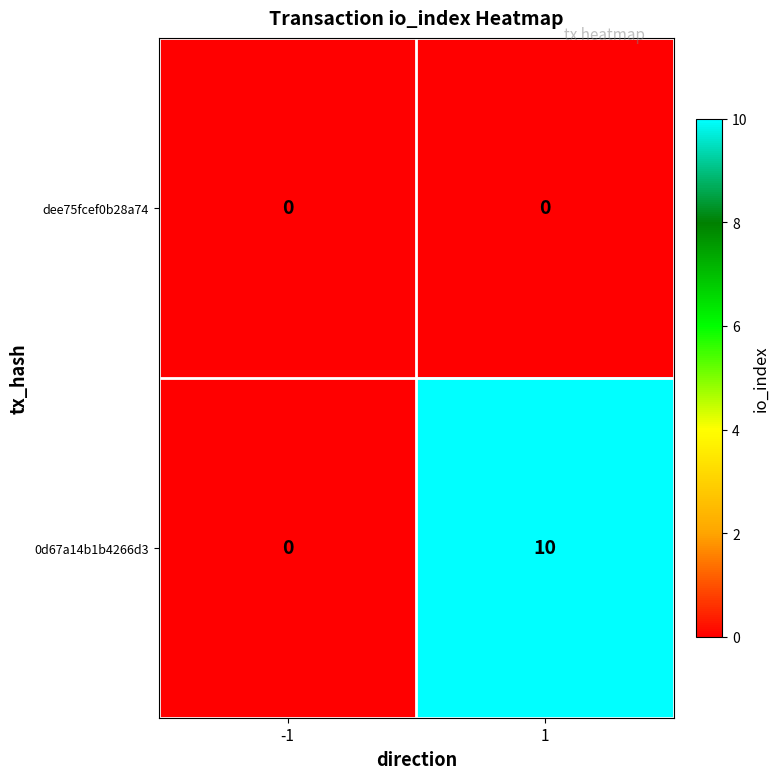

Between -1 and 1, which series saw the biggest shift?

0d67a14b1b4266d3